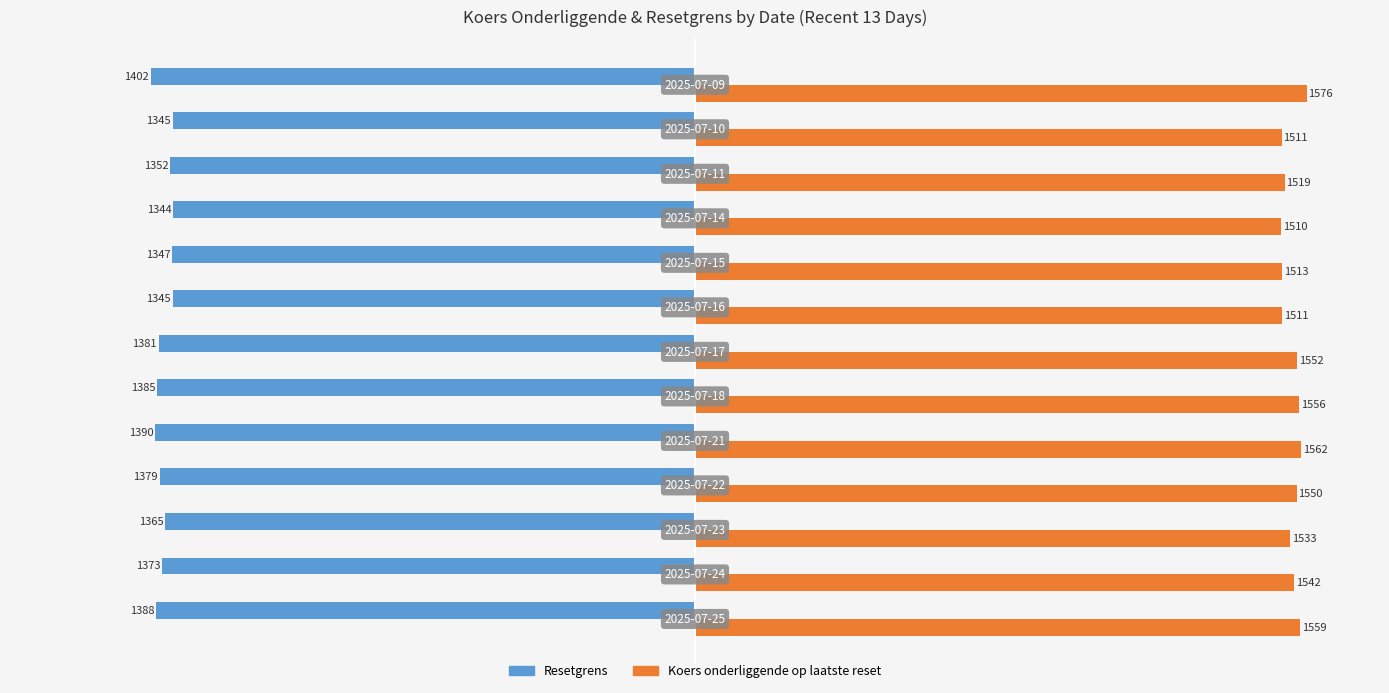

What is the difference between the second highest and second lowest values in the Koers onderliggende op laatste reset series?

51.0